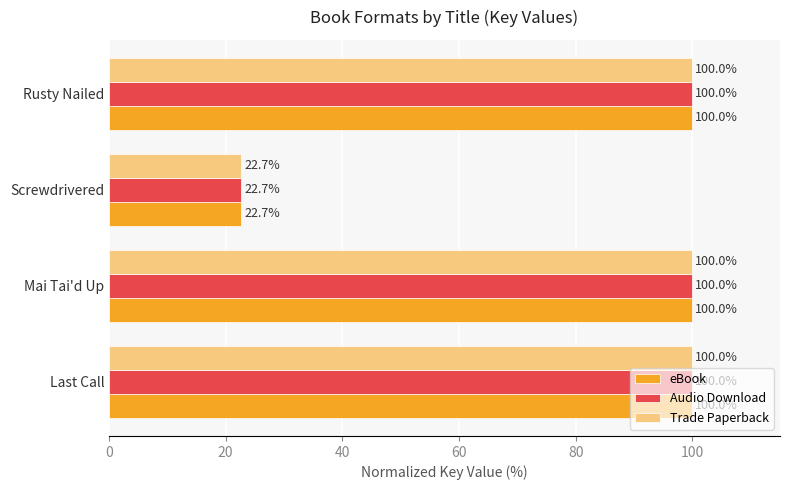

What is the approximate value of eBook at Rusty Nailed?

100.0